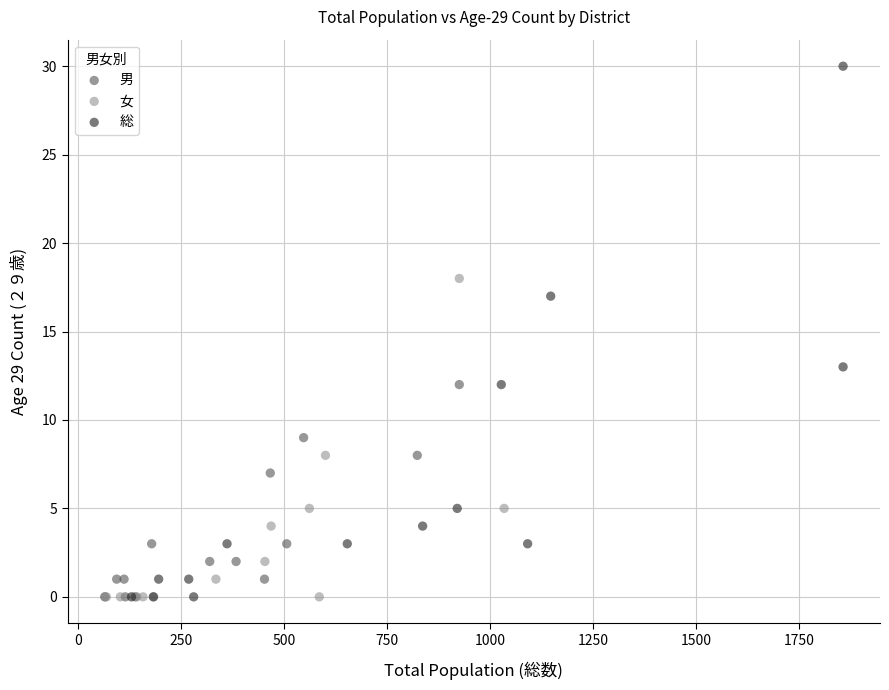

Which series reaches the maximum Y coordinate?

総